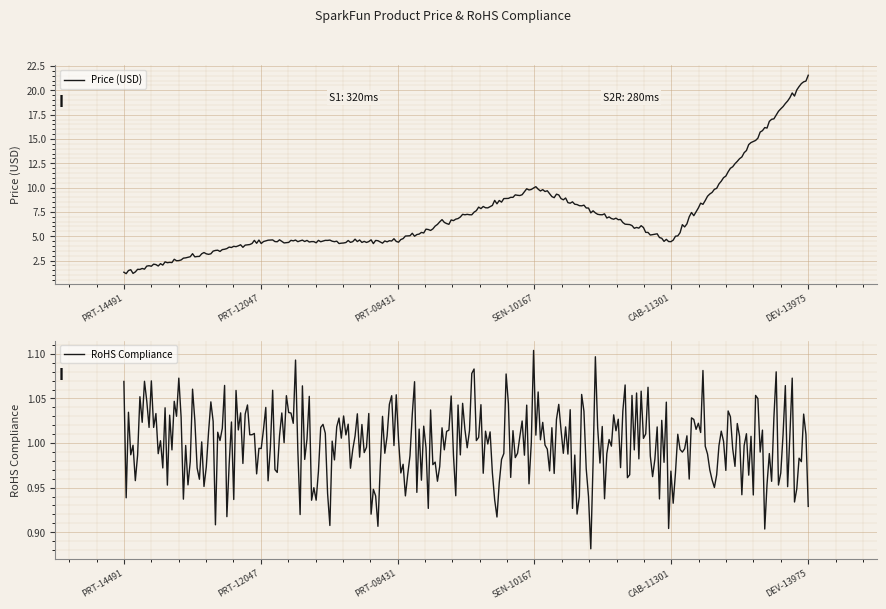

Which label corresponds to the smallest value in the chart?

PRT-14491